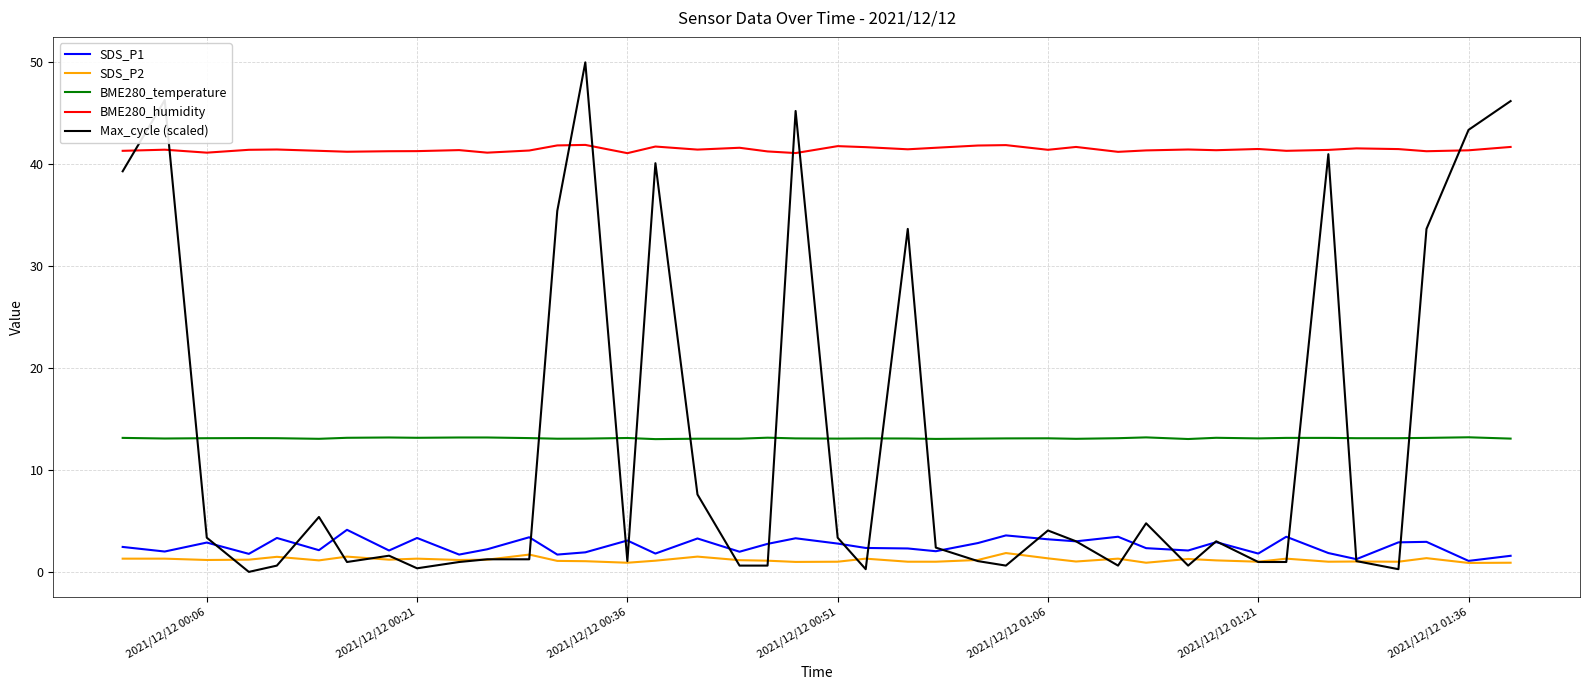

Which series has the largest total across all categories?

BME280_humidity